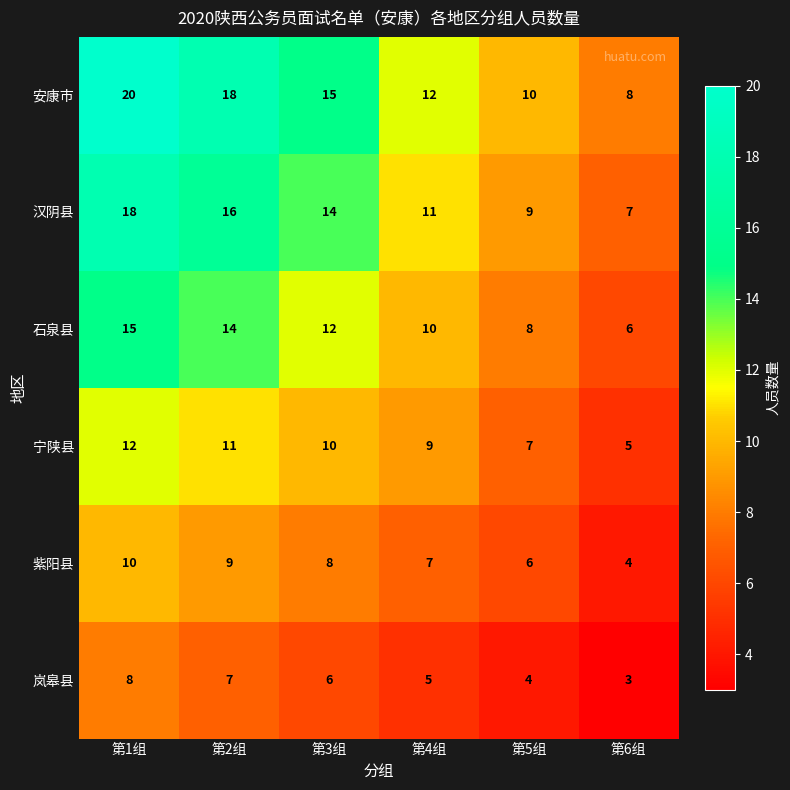

What is the difference between the highest and lowest values at 第1组?

12